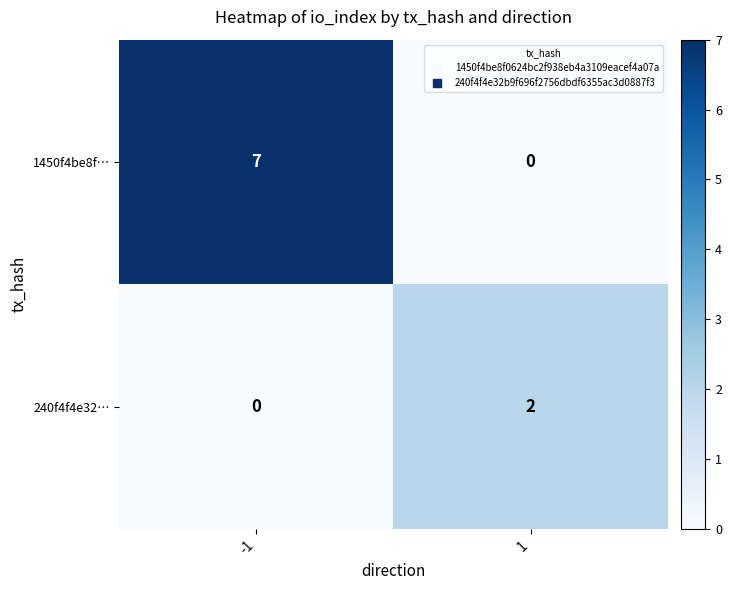

What is the sum of the 1450f4be8f… values at -1 and 1?

7